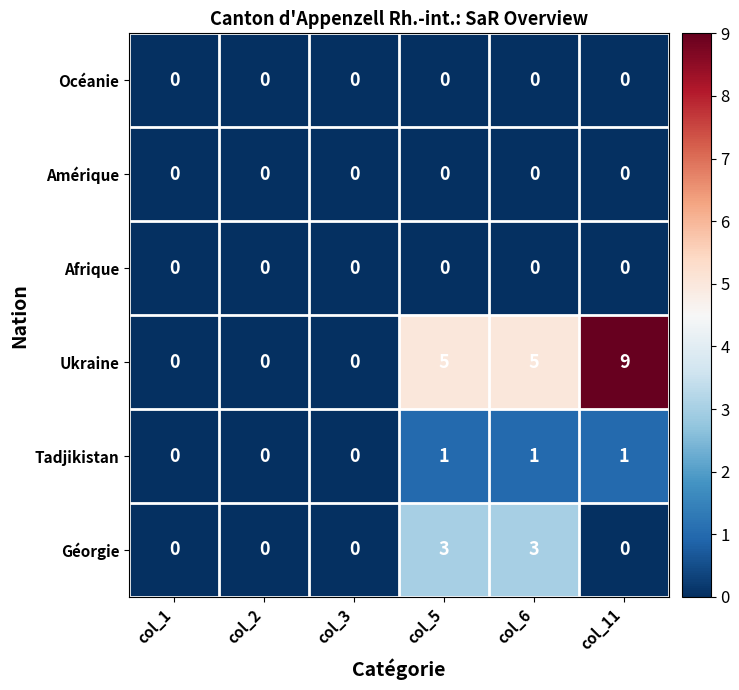

True or false: Ukraine has a value of 4 at col_3.

False